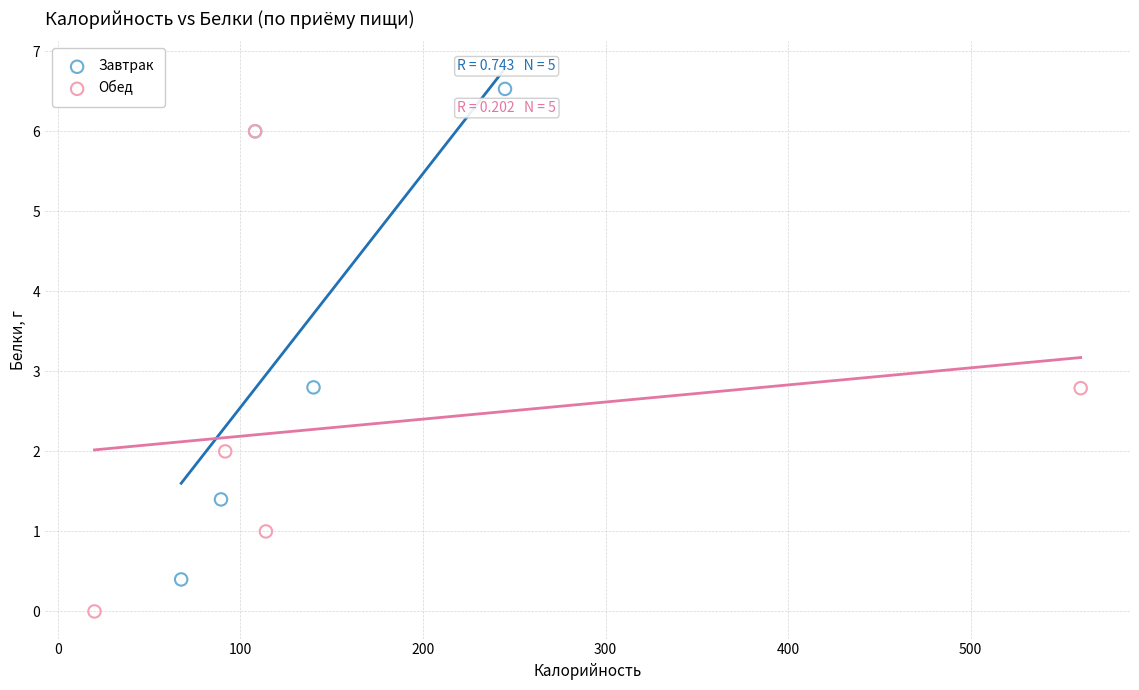

Which series has the widest spread of Y values?

Завтрак